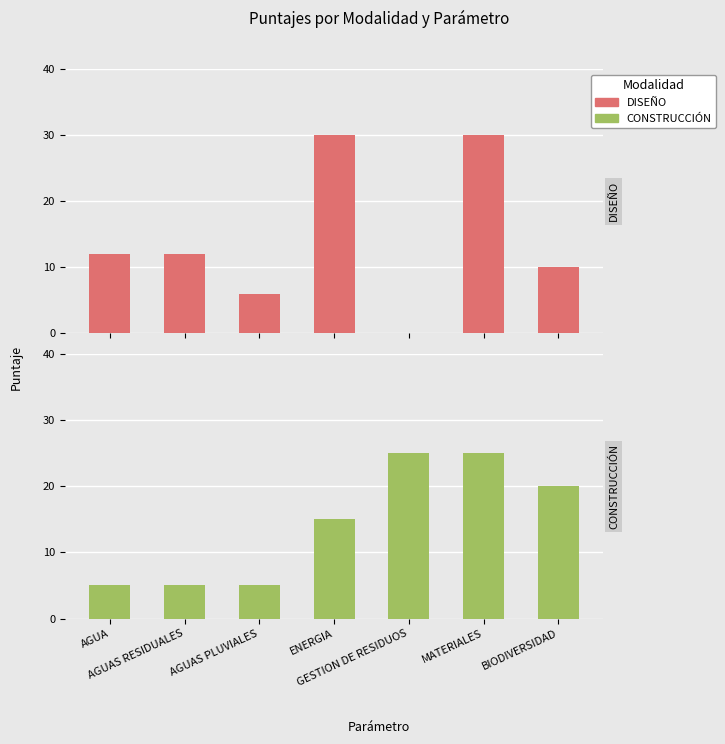

Where is CONSTRUCCIÓN nearest to the value 15?

ENERGIA